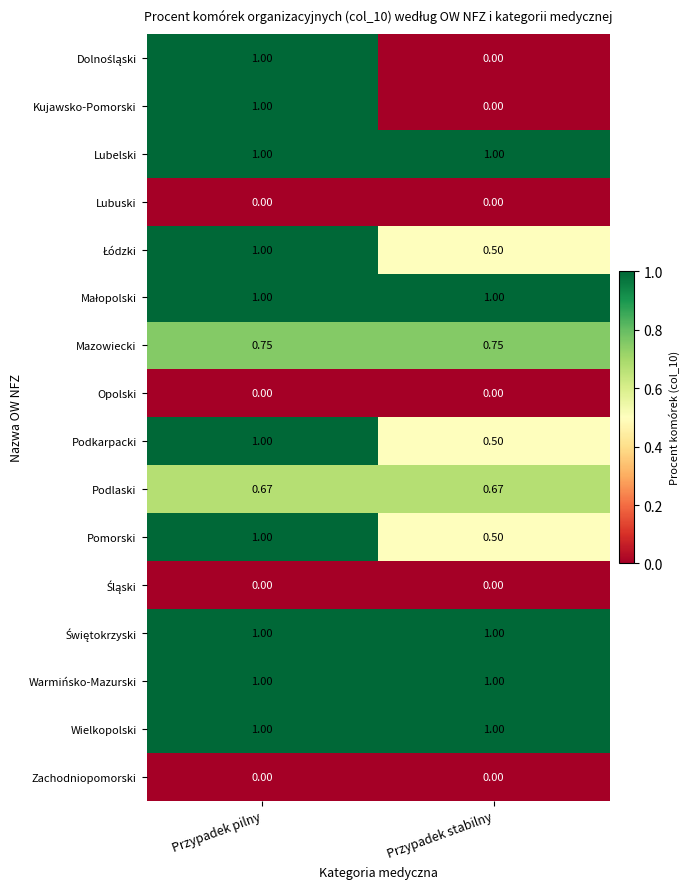

Where is Pomorski nearest to the value 0?

Przypadek stabilny